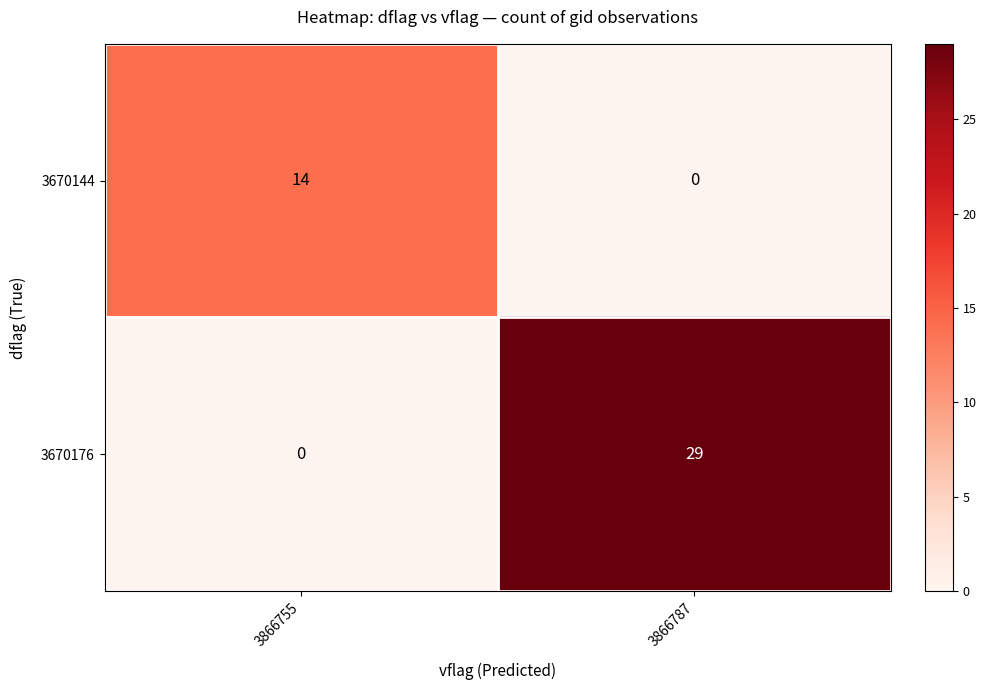

Reading left to right, transcribe all the data shown in this chart.

3670144: 3866755=14	3866787=0
3670176: 3866755=0	3866787=29